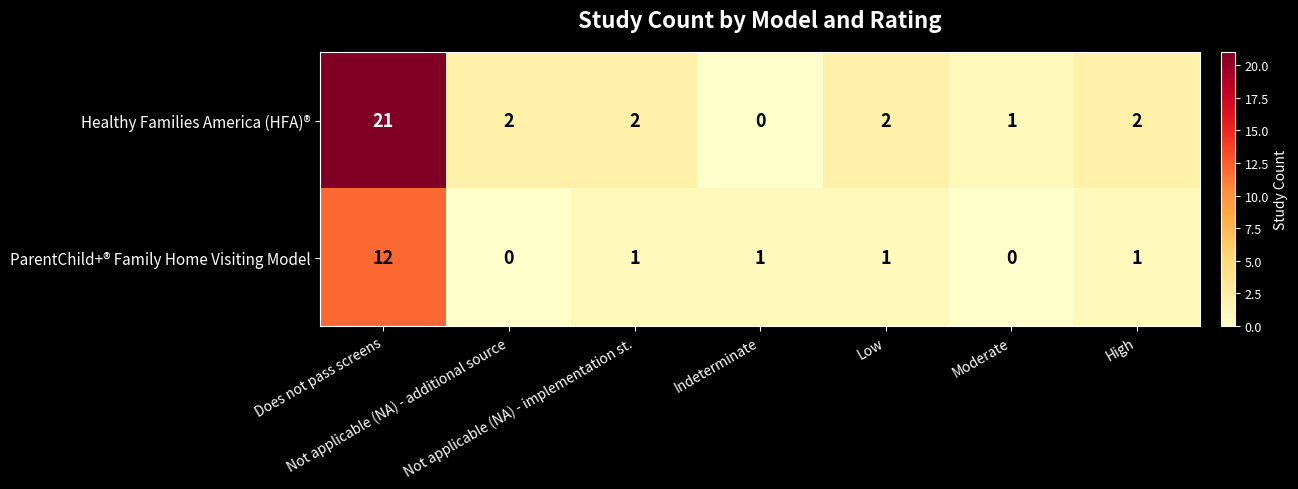

At which category is the sum across all series the highest?

Does not pass screens